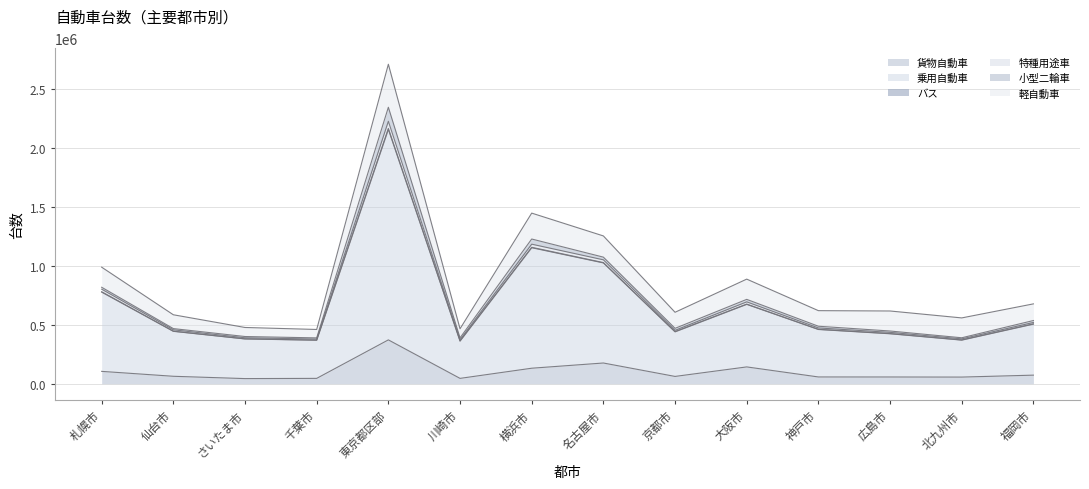

Where does the 特種用途車 series first go above 487321?

札幌市